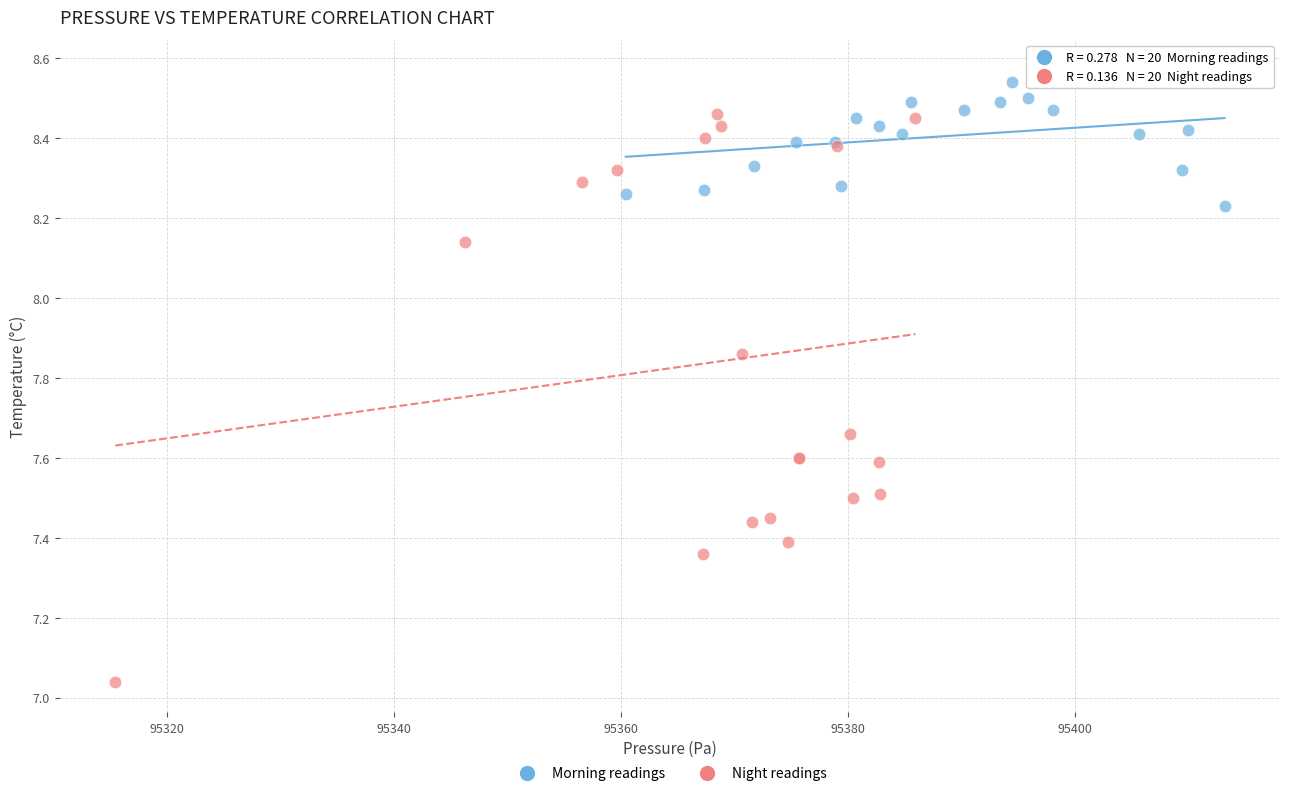

Which series has the largest Y range (max minus min)?

Night readings